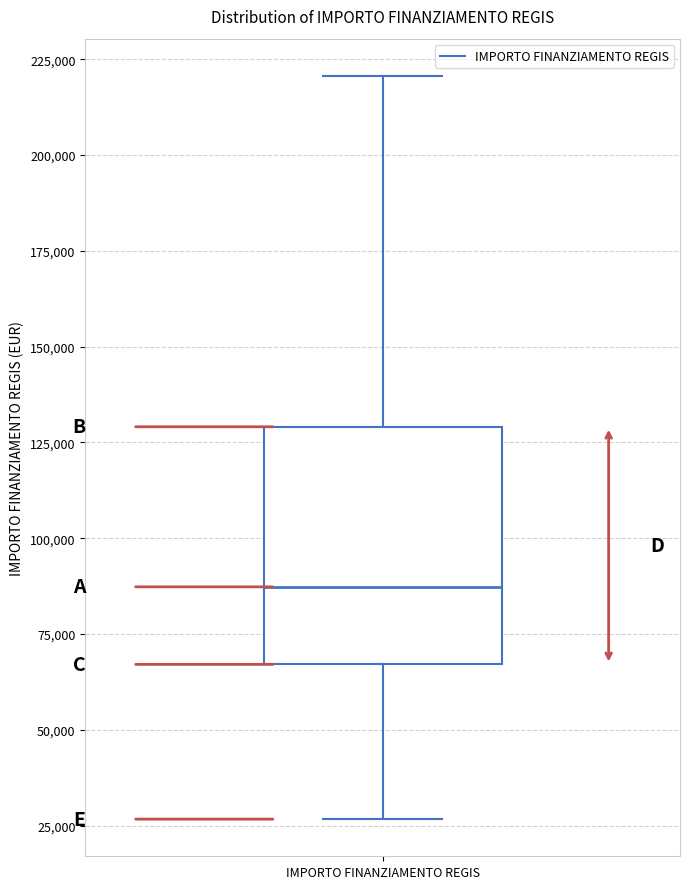

Transcribe this box plot: give where the median line is, the range the box spans, and where the two whiskers end, as read against the y-axis. The values are not printed on the chart, so give them approximately, as read against the axis.

median 85000, box 65000 to 130000, whiskers 25000 to 220000